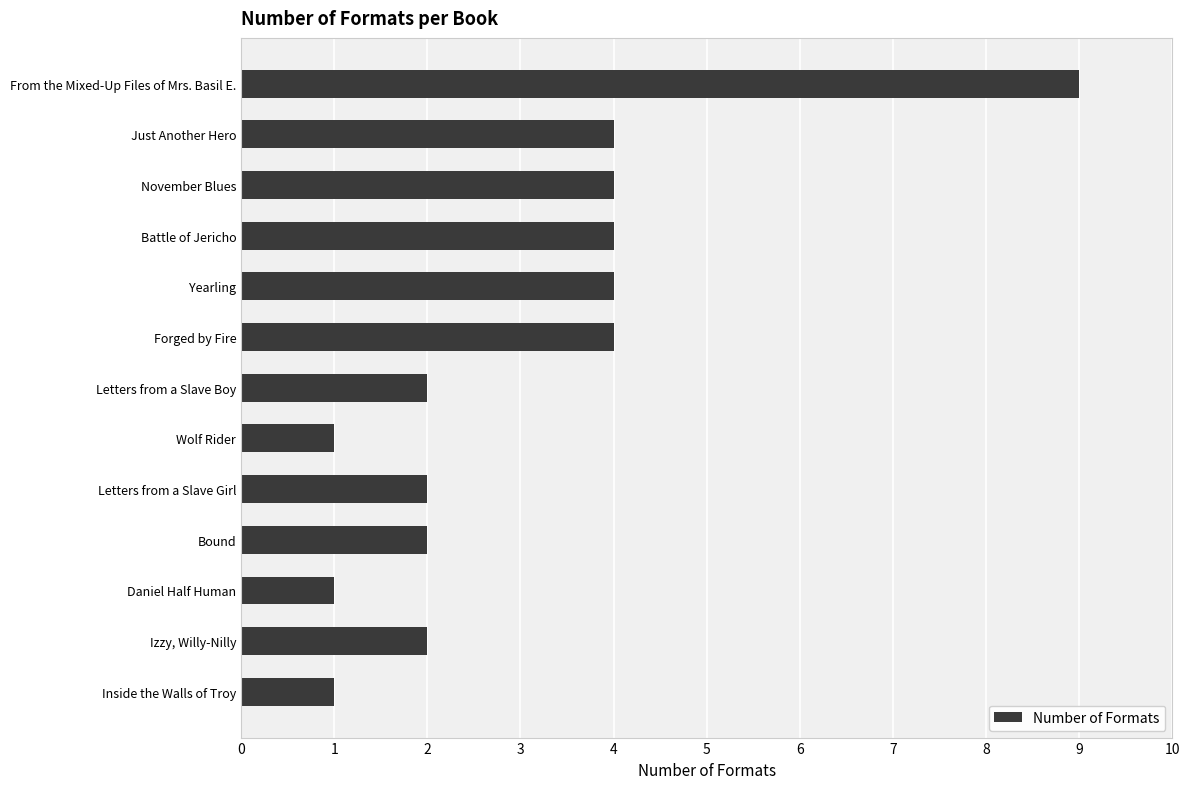

The chart shows a value of 1 at Battle of Jericho. True or false?

False